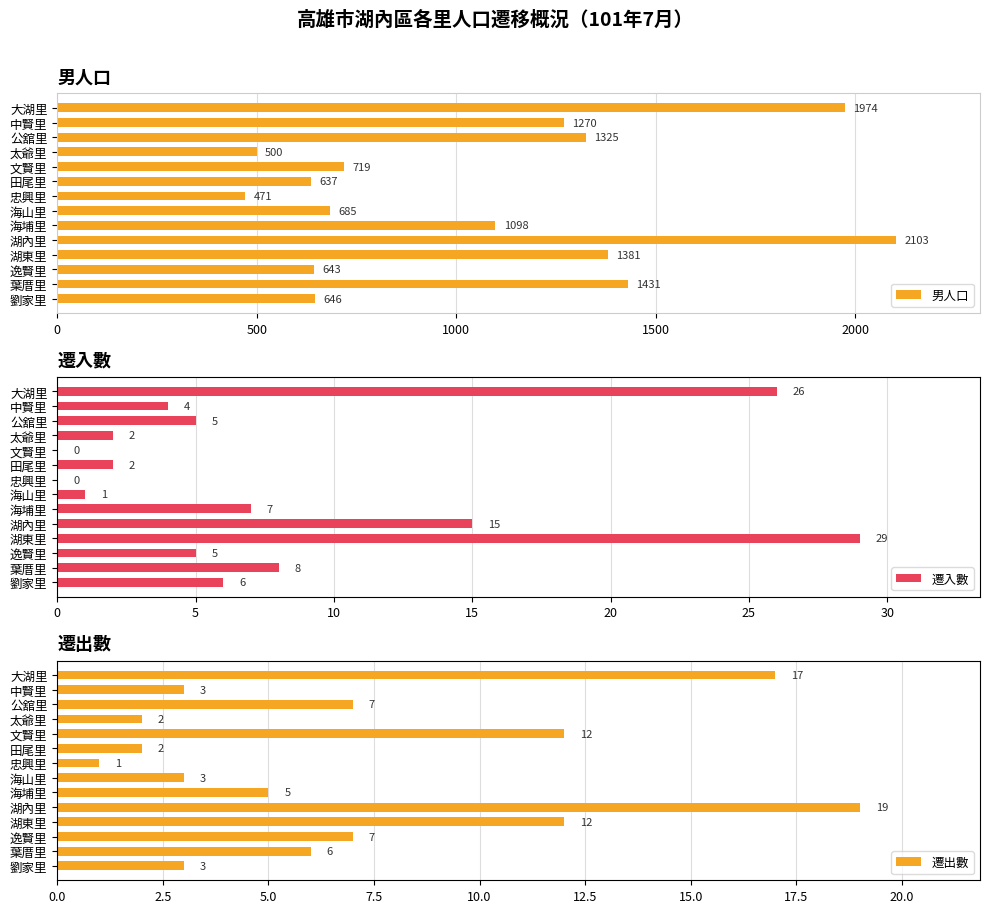

Rank the categories by 男人口 value from highest to lowest.

湖內里, 大湖里, 葉厝里, 湖東里, 公舘里, 中賢里, 海埔里, 文賢里, 海山里, 劉家里, 逸賢里, 田尾里, 太爺里, 忠興里